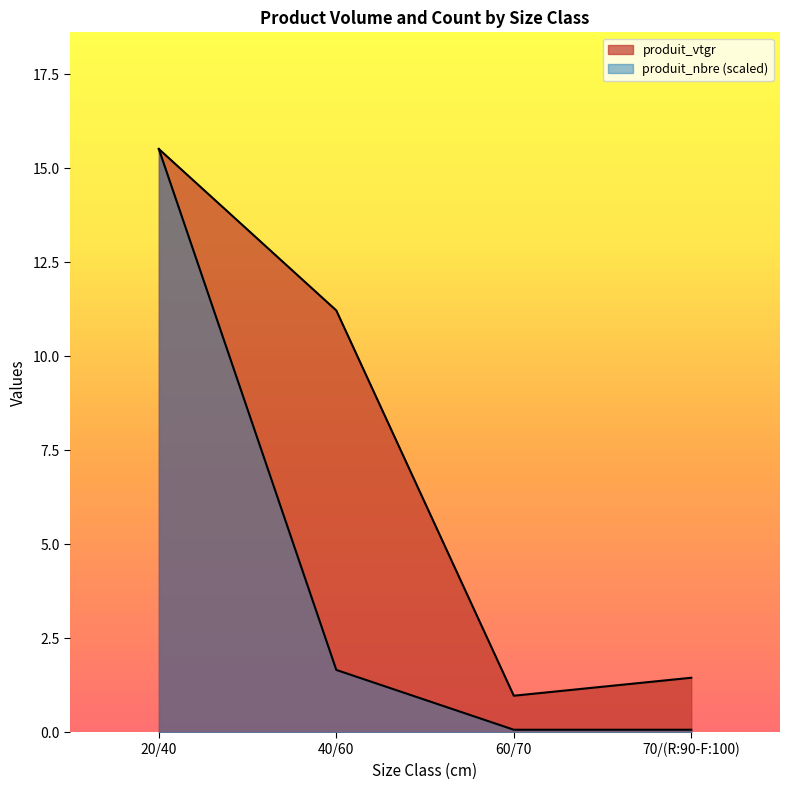

The value of produit_nbre at 20/40 is 15.5. True or false?

True